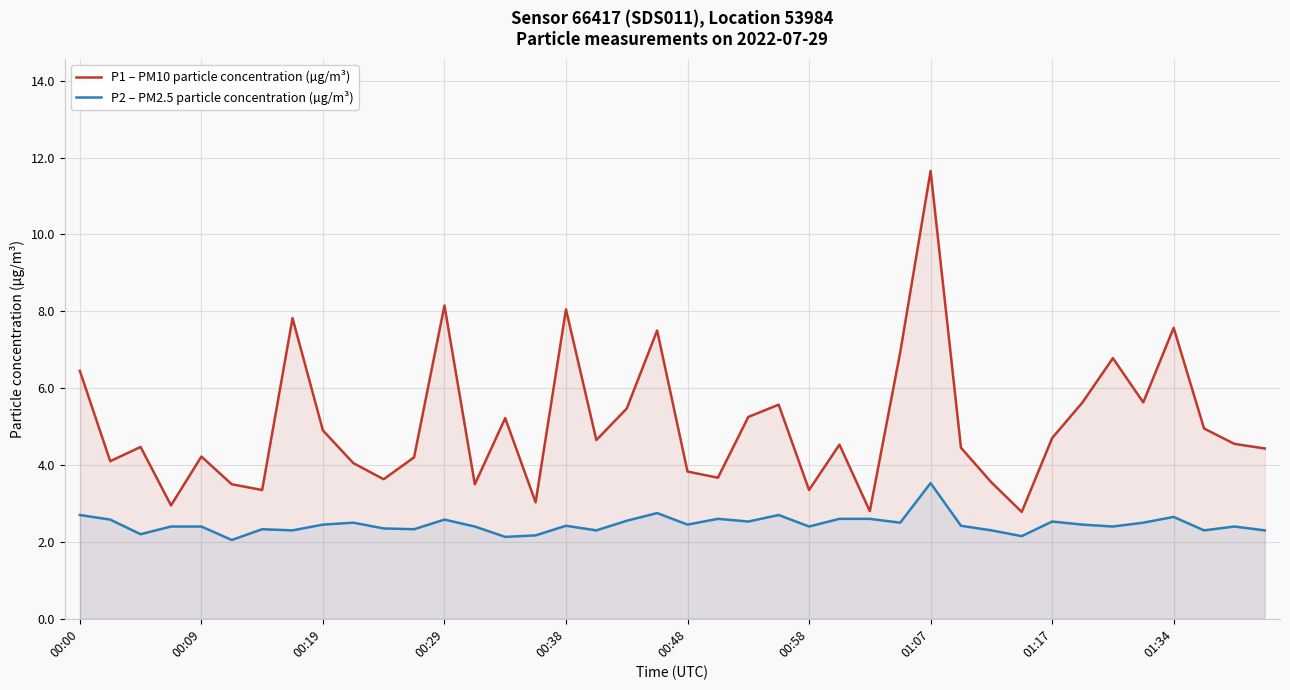

Which series has the widest spread of values?

P1 – PM10 particle concentration (µg/m³)